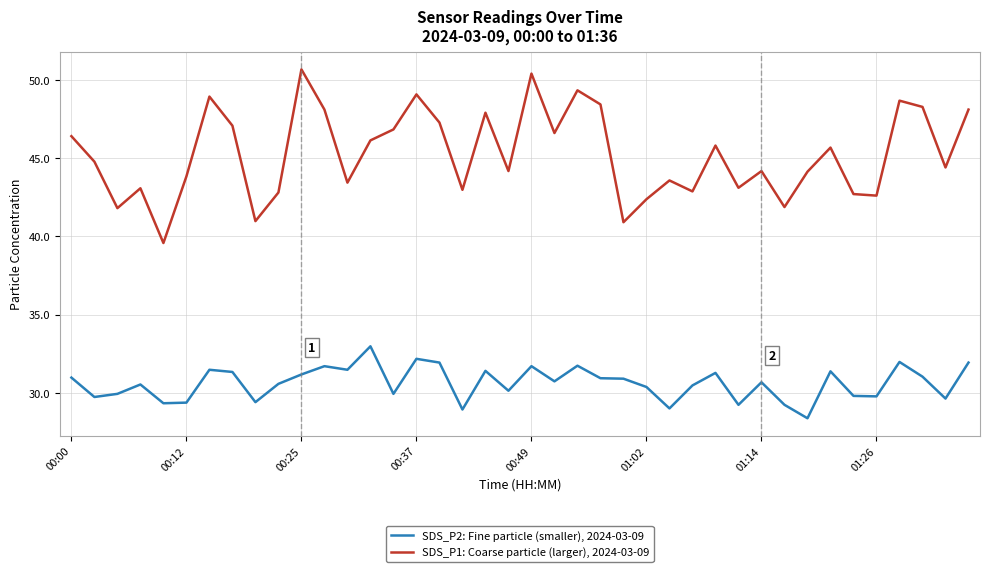

True or false: SDS_P2: Fine particle (smaller), 2024-03-09 and SDS_P1: Coarse particle (larger), 2024-03-09 intersect in this chart.

False